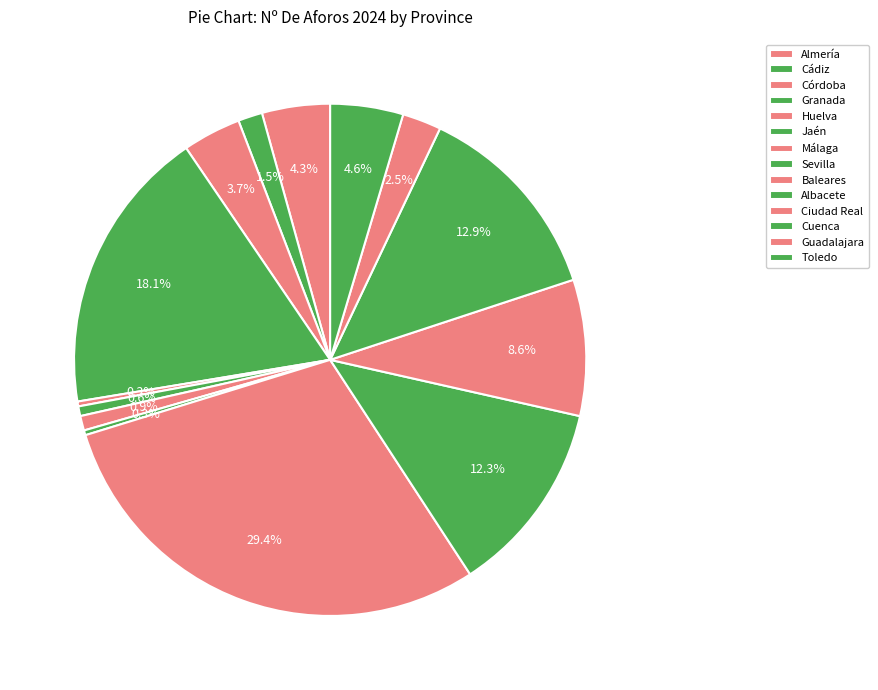

What is the ratio of the value at Cuenca to the value at Córdoba?

3.5